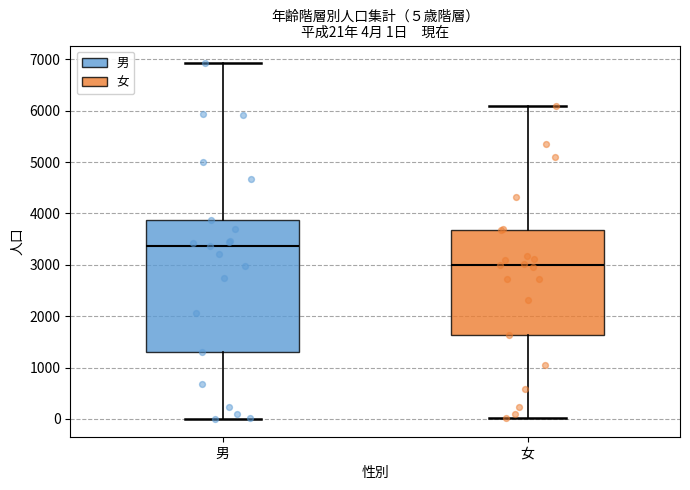

Which box's median line is the lowest?

女